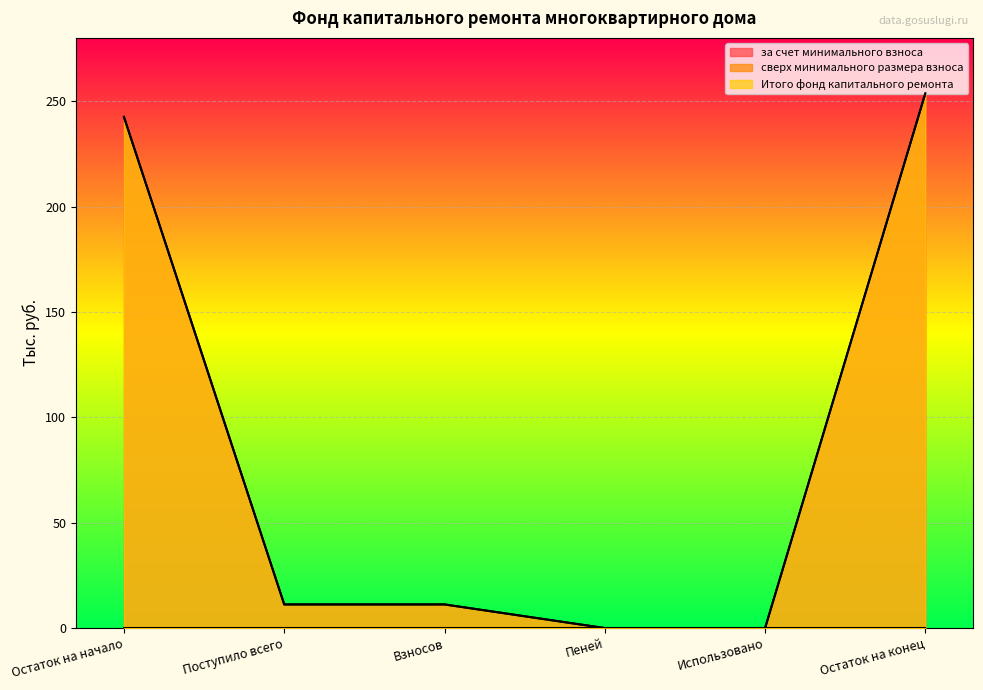

Which series has the widest spread of values?

за счет минимального взноса